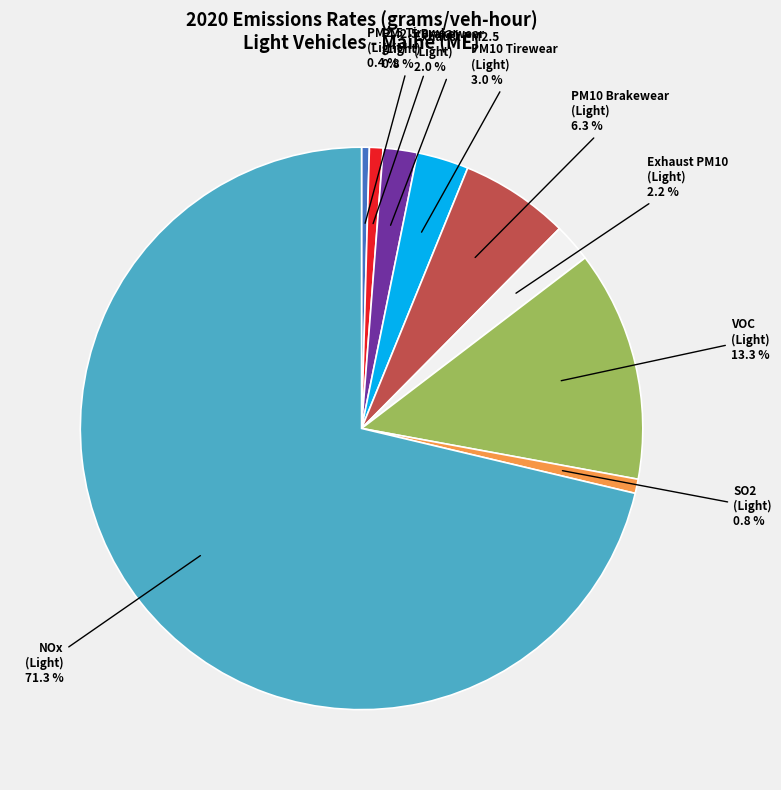

Does PM10 Tirewear (Light) represent more than half of the total?

No